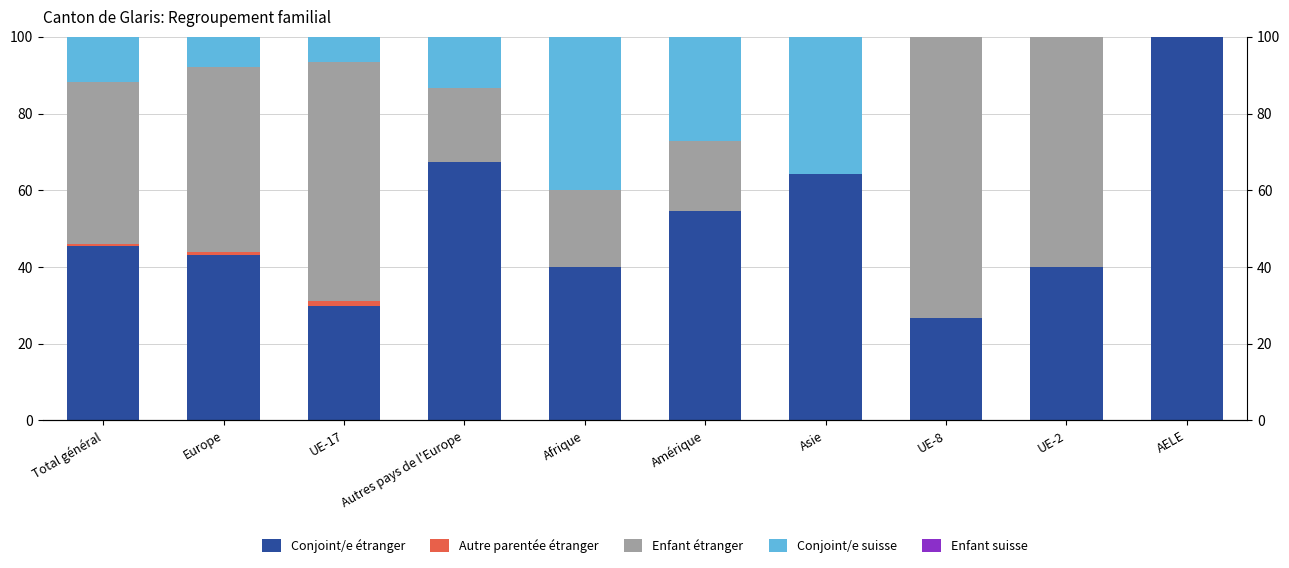

Rank the series by their maximum value, from highest to lowest.

Conjoint/e étranger, Enfant étranger, Conjoint/e suisse, Autre parentée étranger, Enfant suisse